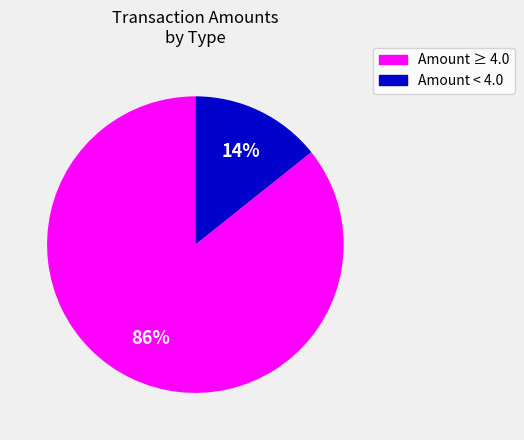

To the nearest percent, what is the average slice percentage?

50%